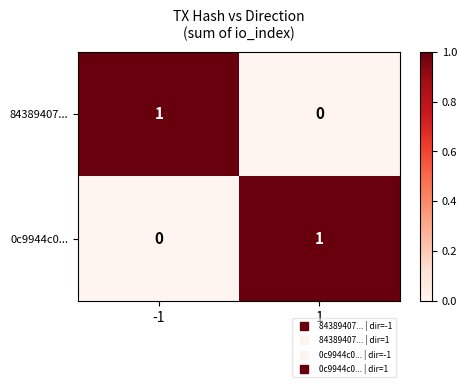

Count the number of categories in the chart.

2